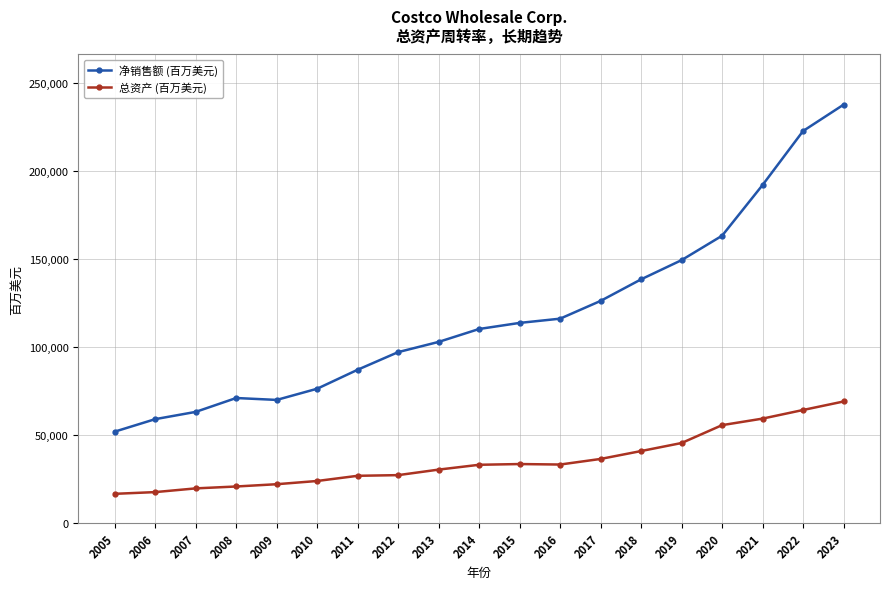

Rank the series by their maximum value, from highest to lowest.

净销售额 (百万美元), 总资产 (百万美元)